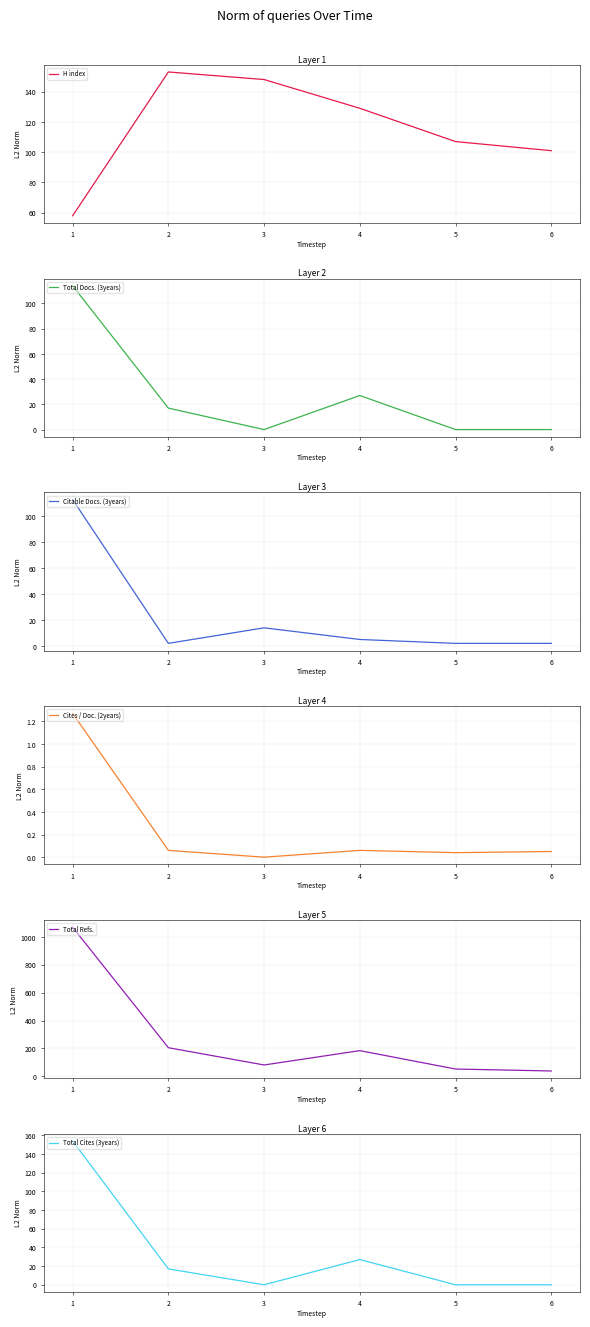

How many interior local peaks does the H index series have?

1